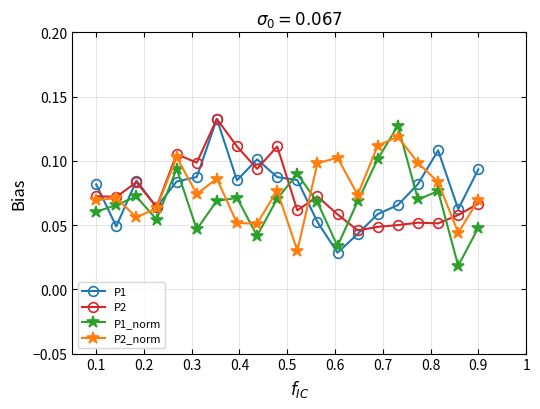

Count the P1_norm values in the range 0 to 1.

20